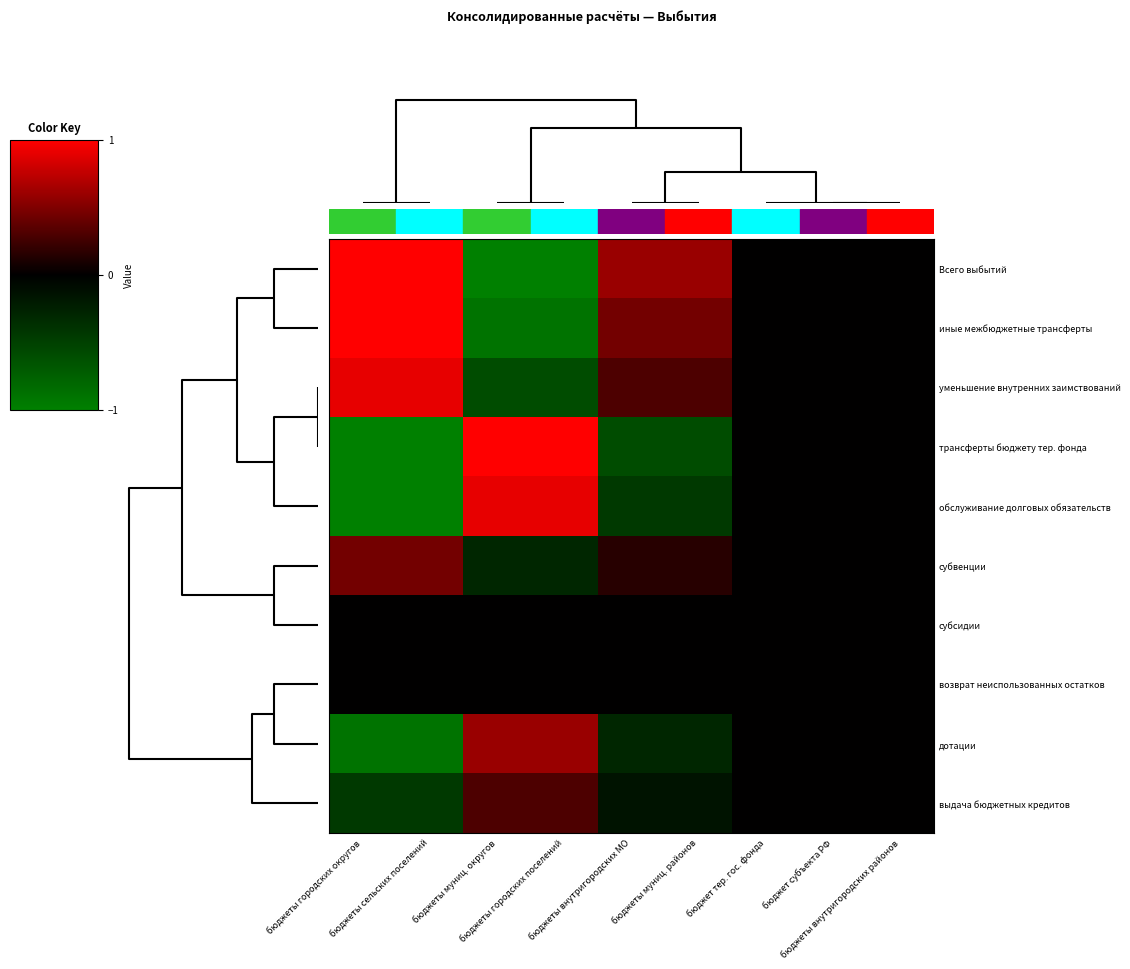

Reading left to right, what are all the values shown in this chart?

Всего выбытий: бюджеты городских округов=1.8	бюджеты сельских поселений=1.8	бюджеты муниц. округов=-1.2	бюджеты городских поселений=-1.2	бюджеты внутригородских МО=0.6	бюджеты муниц. районов=0.6	бюджет тер. гос. фонда=-0.0	бюджет субъекта РФ=-0.0	бюджеты внутригородских районов=-0.0
иные межбюджетные трансферты: бюджеты городских округов=1.3	бюджеты сельских поселений=1.3	бюджеты муниц. округов=-0.9	бюджеты городских поселений=-0.9	бюджеты внутригородских МО=0.4	бюджеты муниц. районов=0.4	бюджет тер. гос. фонда=-0.0	бюджет субъекта РФ=-0.0	бюджеты внутригородских районов=-0.0
уменьшение внутренних заимствований: бюджеты городских округов=0.9	бюджеты сельских поселений=0.9	бюджеты муниц. округов=-0.6	бюджеты городских поселений=-0.6	бюджеты внутригородских МО=0.3	бюджеты муниц. районов=0.3	бюджет тер. гос. фонда=-0.0	бюджет субъекта РФ=-0.0	бюджеты внутригородских районов=-0.0
трансферты бюджету тер. фонда: бюджеты городских округов=-1.8	бюджеты сельских поселений=-1.8	бюджеты муниц. округов=1.2	бюджеты городских поселений=1.2	бюджеты внутригородских МО=-0.6	бюджеты муниц. районов=-0.6	бюджет тер. гос. фонда=0.0	бюджет субъекта РФ=0.0	бюджеты внутригородских районов=0.0
обслуживание долговых обязательств: бюджеты городских округов=-1.3	бюджеты сельских поселений=-1.3	бюджеты муниц. округов=0.9	бюджеты городских поселений=0.9	бюджеты внутригородских МО=-0.4	бюджеты муниц. районов=-0.4	бюджет тер. гос. фонда=0.0	бюджет субъекта РФ=0.0	бюджеты внутригородских районов=0.0
субвенции: бюджеты городских округов=0.4	бюджеты сельских поселений=0.4	бюджеты муниц. округов=-0.3	бюджеты городских поселений=-0.3	бюджеты внутригородских МО=0.1	бюджеты муниц. районов=0.1	бюджет тер. гос. фонда=-0.0	бюджет субъекта РФ=-0.0	бюджеты внутригородских районов=-0.0
субсидии: бюджеты городских округов=-0.0	бюджеты сельских поселений=-0.0	бюджеты муниц. округов=0.0	бюджеты городских поселений=0.0	бюджеты внутригородских МО=-0.0	бюджеты муниц. районов=-0.0	бюджет тер. гос. фонда=0.0	бюджет субъекта РФ=0.0	бюджеты внутригородских районов=0.0
возврат неиспользованных остатков: бюджеты городских округов=0.0	бюджеты сельских поселений=0.0	бюджеты муниц. округов=-0.0	бюджеты городских поселений=-0.0	бюджеты внутригородских МО=0.0	бюджеты муниц. районов=0.0	бюджет тер. гос. фонда=-0.0	бюджет субъекта РФ=-0.0	бюджеты внутригородских районов=-0.0
дотации: бюджеты городских округов=-0.9	бюджеты сельских поселений=-0.9	бюджеты муниц. округов=0.6	бюджеты городских поселений=0.6	бюджеты внутригородских МО=-0.3	бюджеты муниц. районов=-0.3	бюджет тер. гос. фонда=0.0	бюджет субъекта РФ=0.0	бюджеты внутригородских районов=0.0
выдача бюджетных кредитов: бюджеты городских округов=-0.4	бюджеты сельских поселений=-0.4	бюджеты муниц. округов=0.3	бюджеты городских поселений=0.3	бюджеты внутригородских МО=-0.1	бюджеты муниц. районов=-0.1	бюджет тер. гос. фонда=0.0	бюджет субъекта РФ=0.0	бюджеты внутригородских районов=0.0